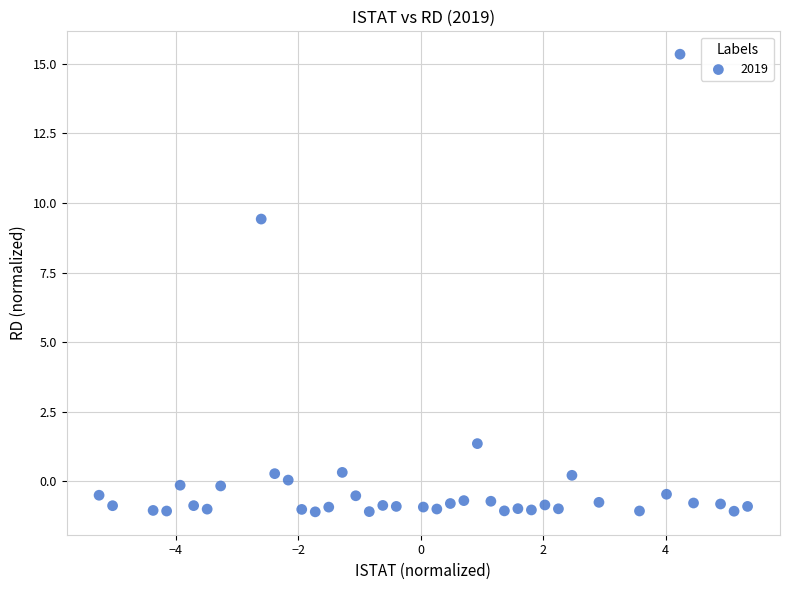

What Y value in the scatter plot is closest to 7?

9.4